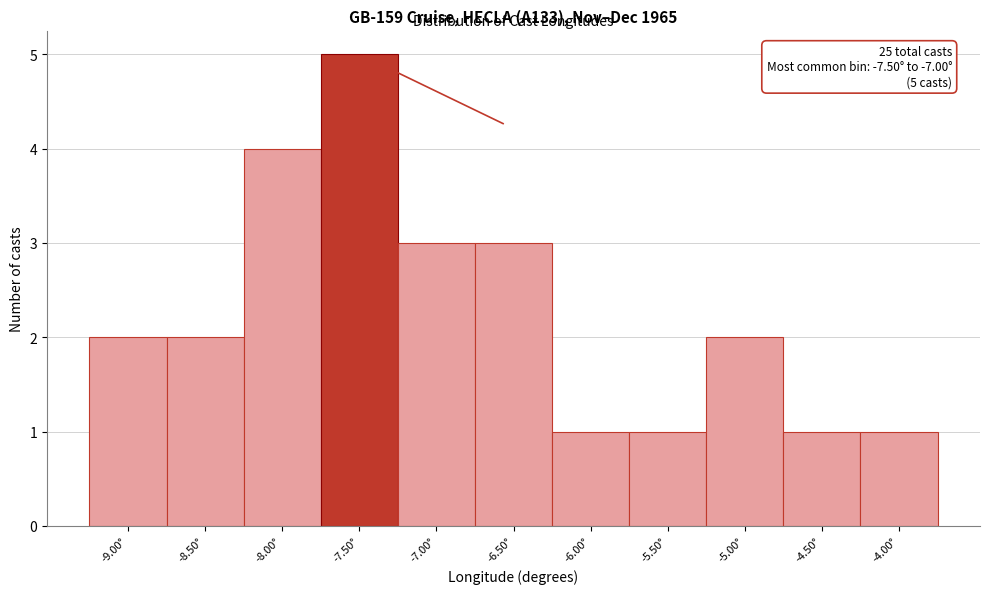

Reading left to right, list all the values displayed in this chart.

2	2	4	5	3	3	1	1	2	1	1